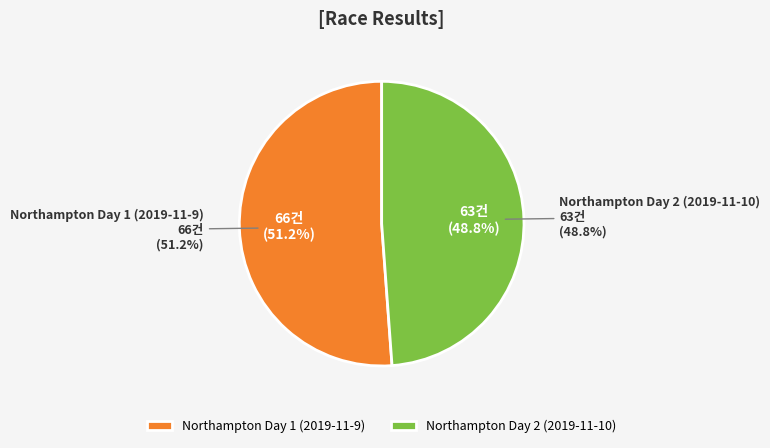

How many slices are in this pie chart?

2